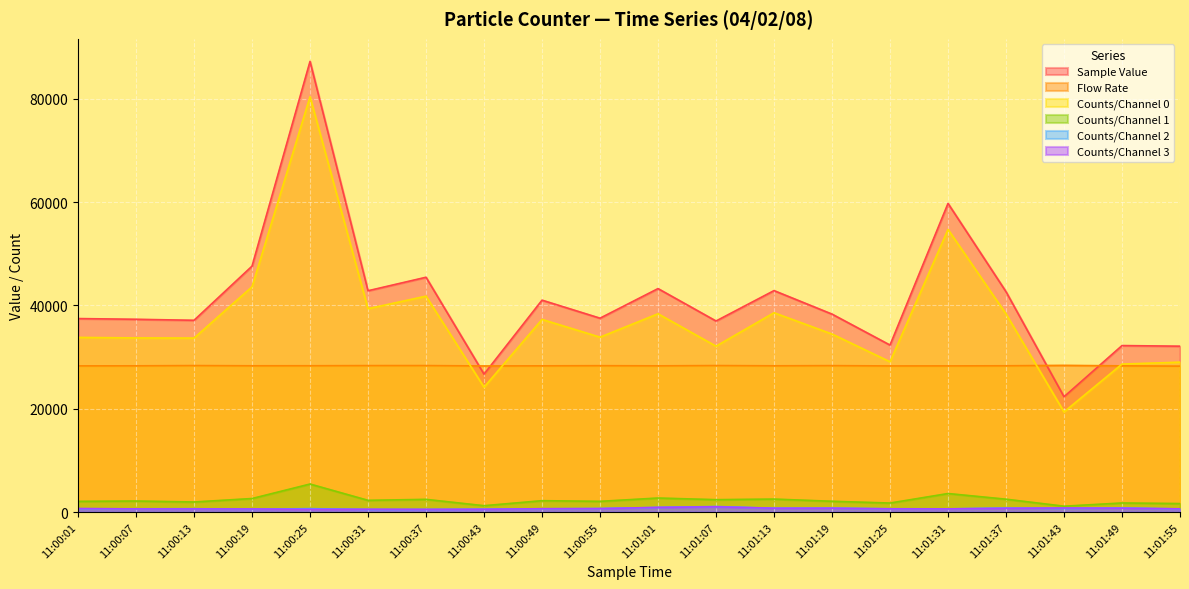

What is the label of the 19th point from the right?

11:00:07